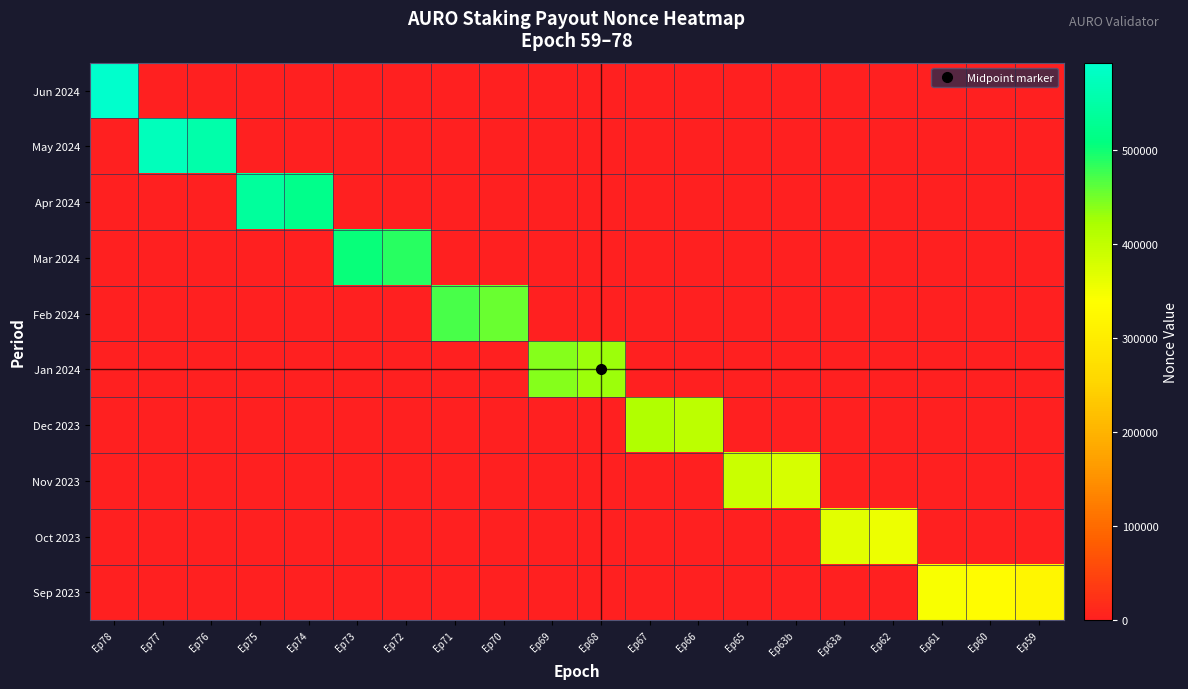

What is the maximum value shown in the chart?

592943